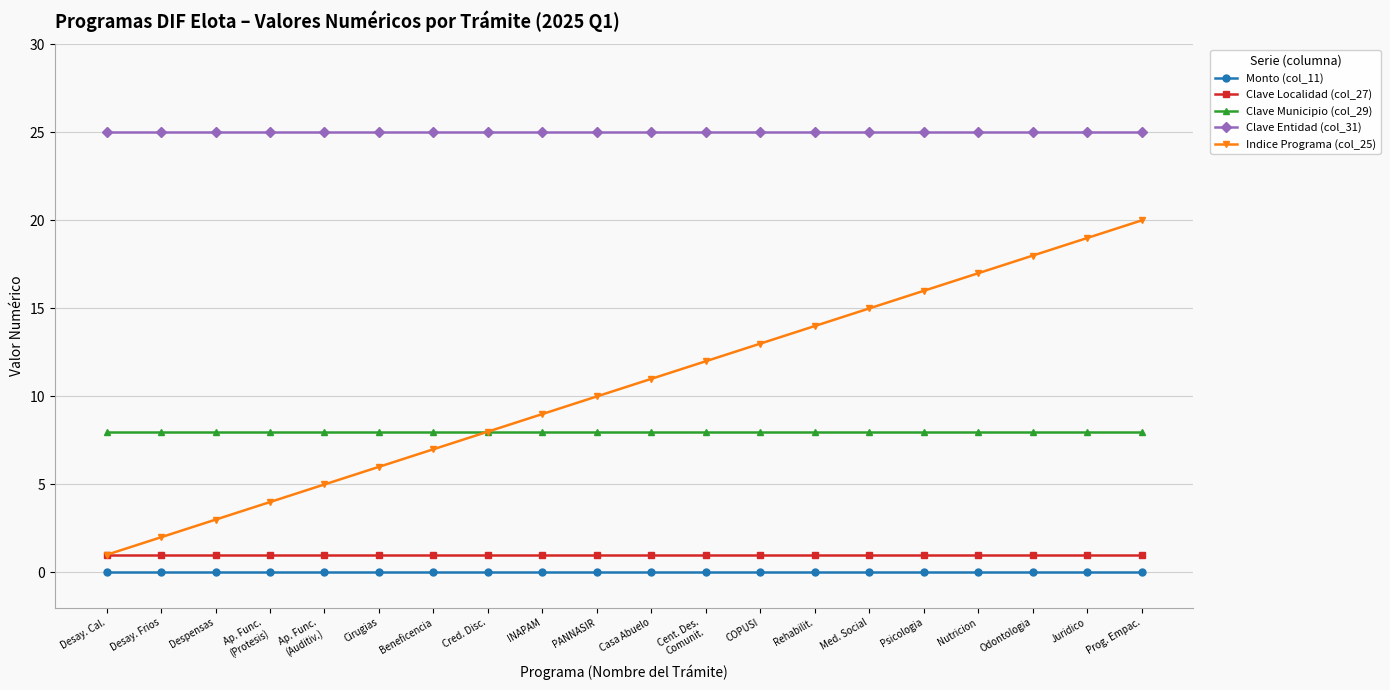

Which series has the largest total across all categories?

Clave Entidad (col_31)